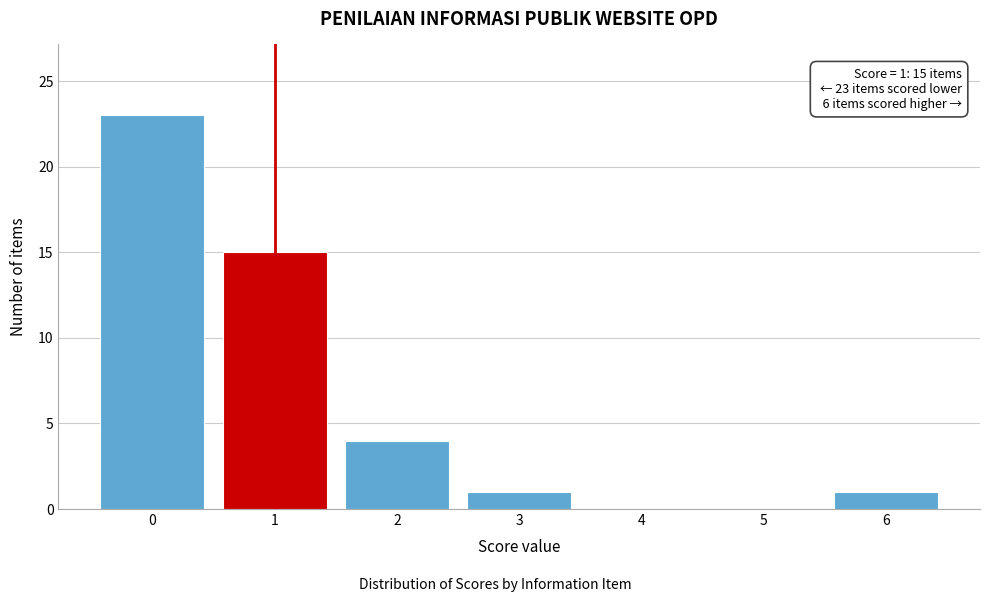

Reading left to right, extract all data points from this chart.

0=23	1=15	2=4	3=1	4=0	5=0	6=1